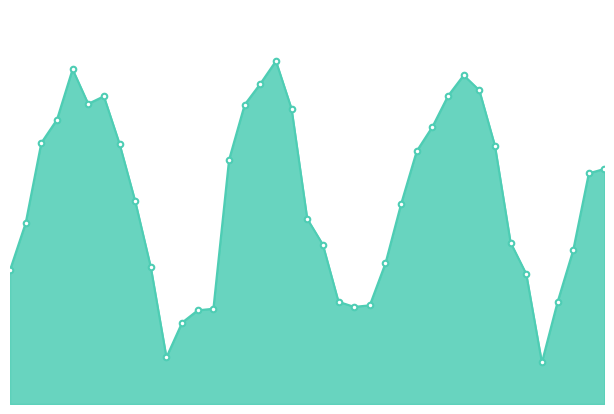

Does the chart have visible grid lines?

No